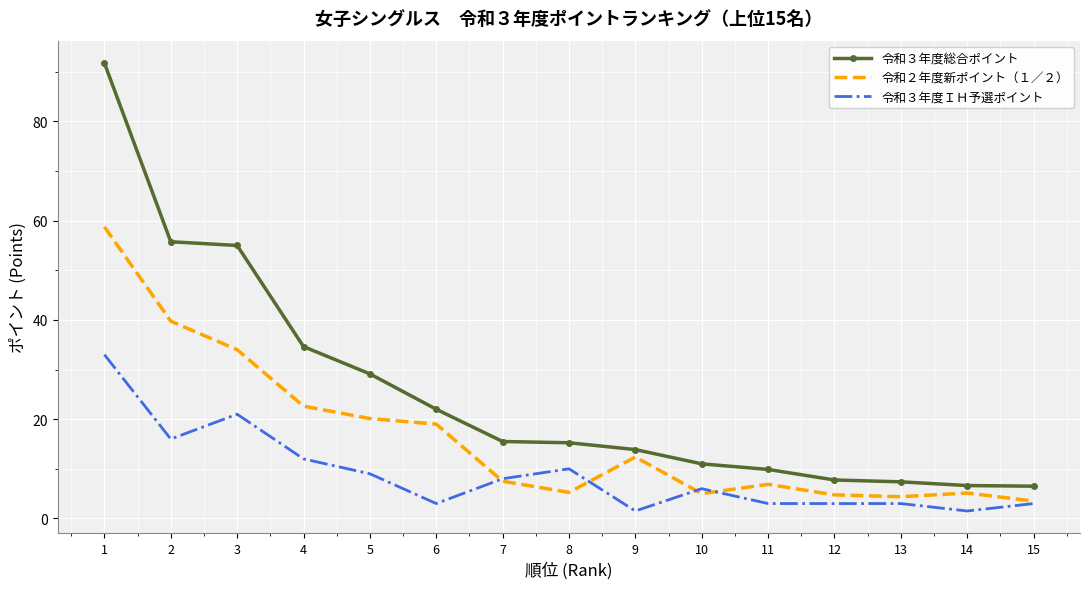

What value does the 令和３年度総合ポイント series have at 1?

91.8